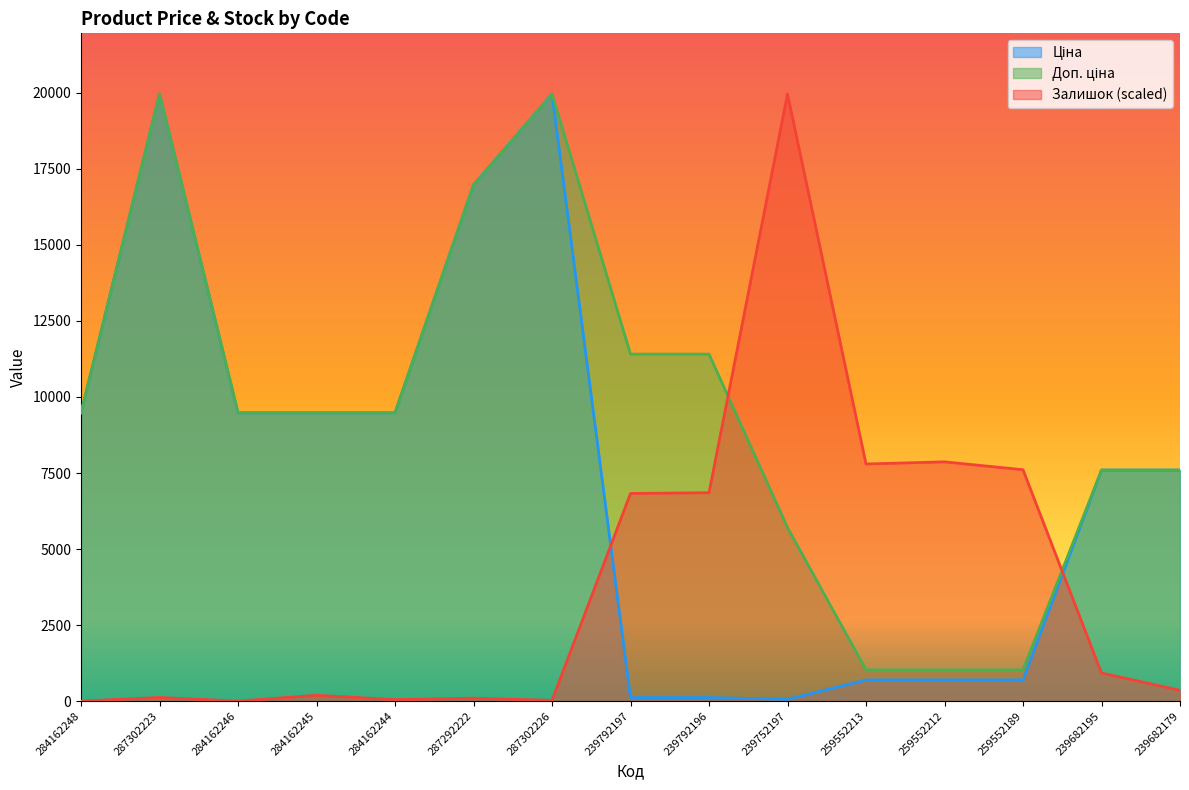

What is the difference between the Ціна values at 284162245 and 259552213?

8786.4